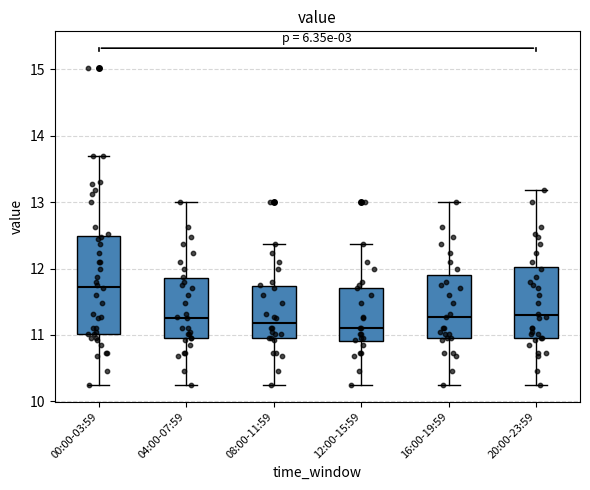

Reading left to right, transcribe this box plot: for each box, give where its median line is, the range the box spans, and where its two whiskers end, as read against the y-axis. The values are not printed on the chart, so give them approximately, as read against the axis.

00:00-03:59: median 11.7, box 11.0 to 12.5, whiskers 10.3 to 13.7
04:00-07:59: median 11.3, box 11.0 to 11.9, whiskers 10.3 to 13.0
08:00-11:59: median 11.2, box 11.0 to 11.7, whiskers 10.3 to 12.4
12:00-15:59: median 11.1, box 10.9 to 11.7, whiskers 10.3 to 12.4
16:00-19:59: median 11.3, box 11.0 to 11.9, whiskers 10.3 to 13.0
20:00-23:59: median 11.3, box 11.0 to 12.0, whiskers 10.3 to 13.2